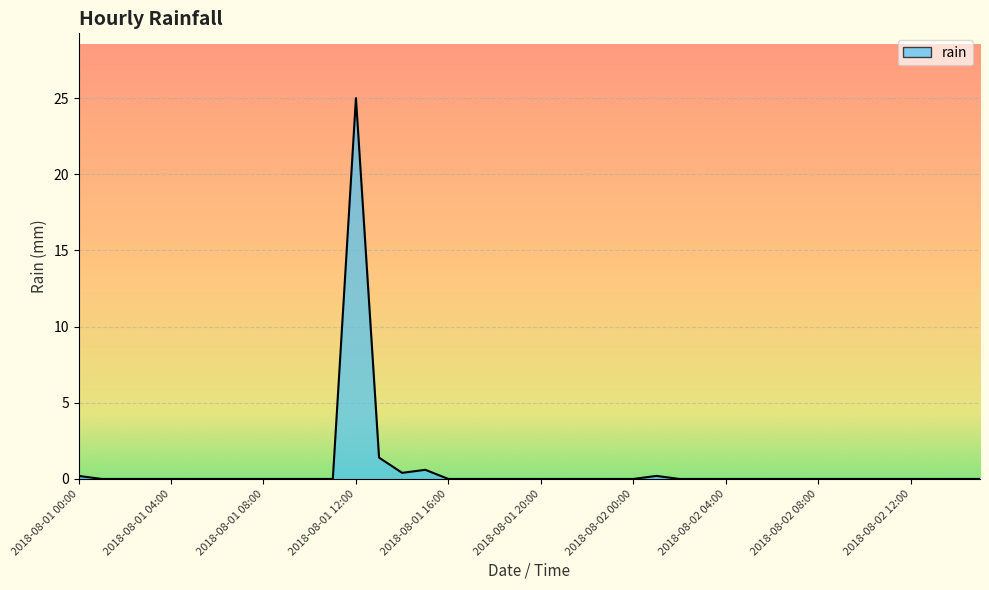

What is the greatest value displayed?

25.0